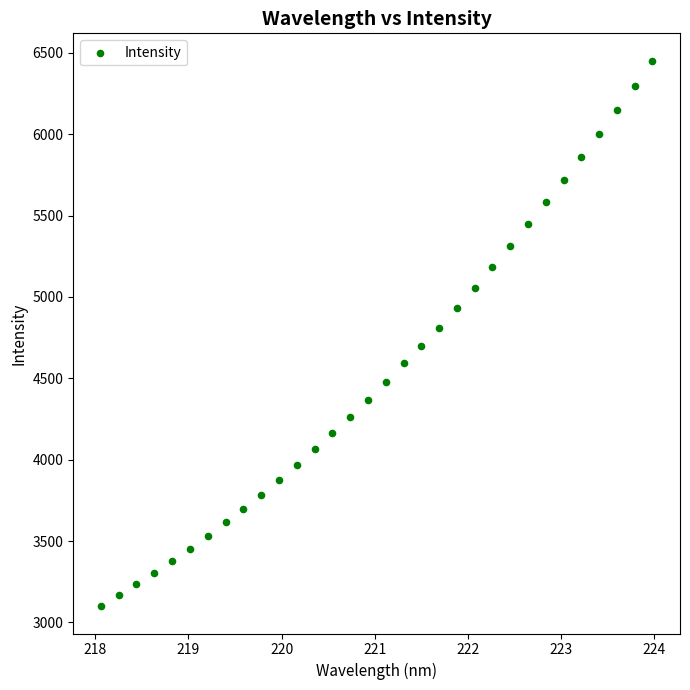

What is the range of Y values (max minus min)?

3352.8